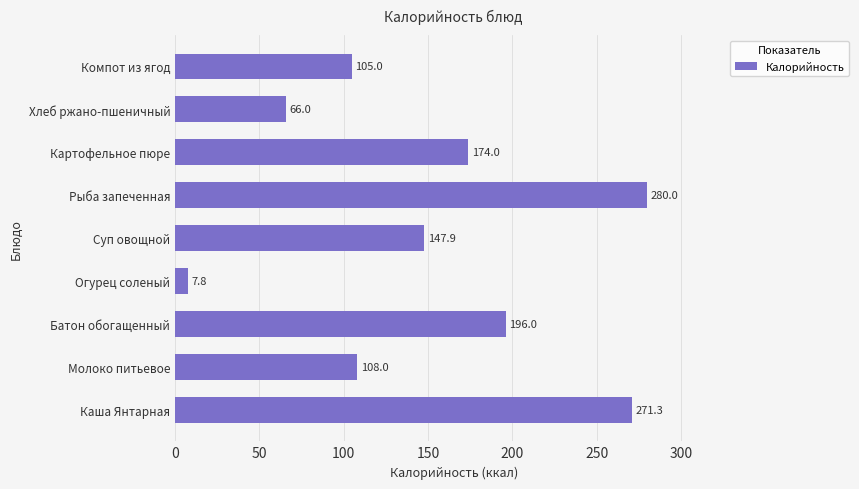

What is the maximum value shown in the chart?

280.0